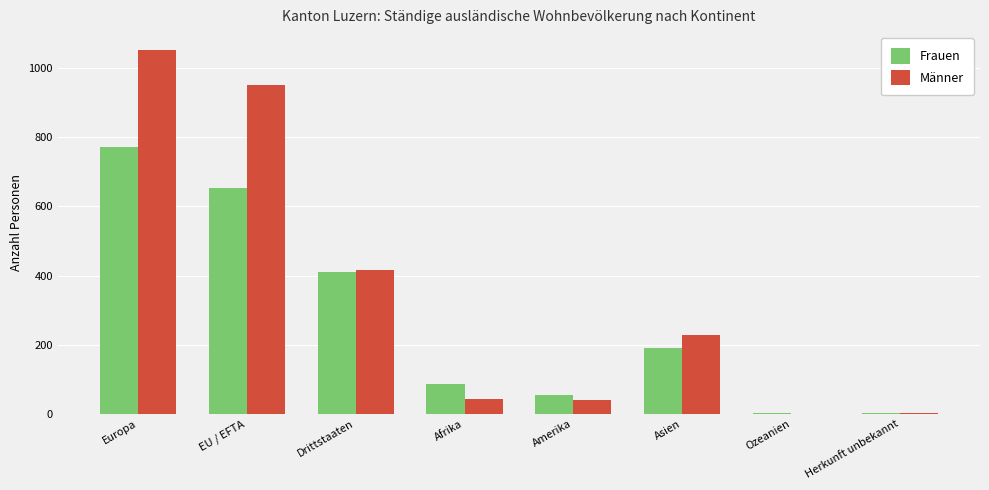

What is the total value across all series at Europa?

1824